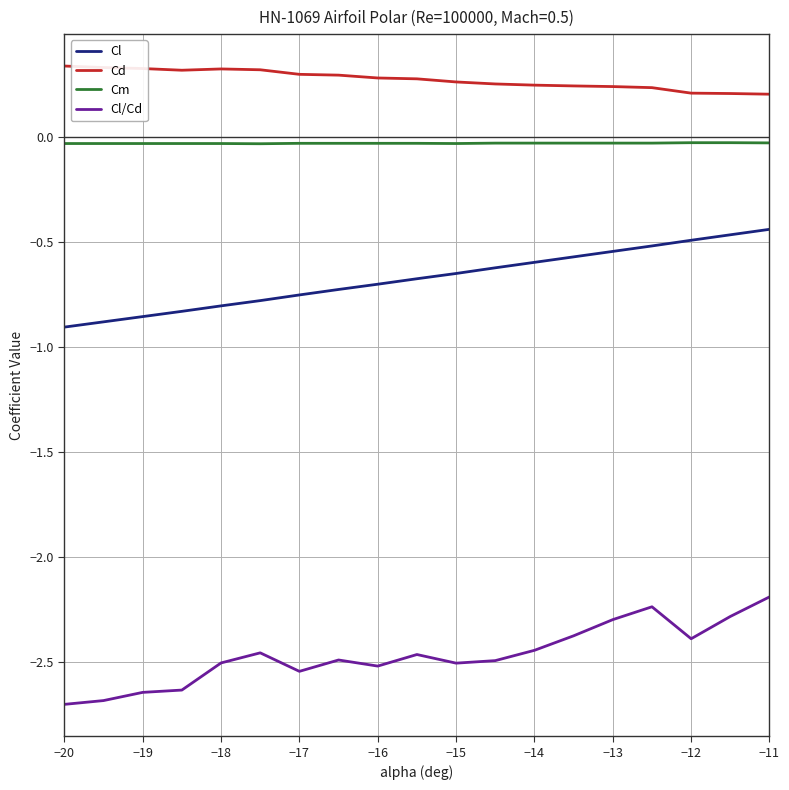

What are all the series names shown in the legend?

Cl, Cd, Cm, Cl/Cd